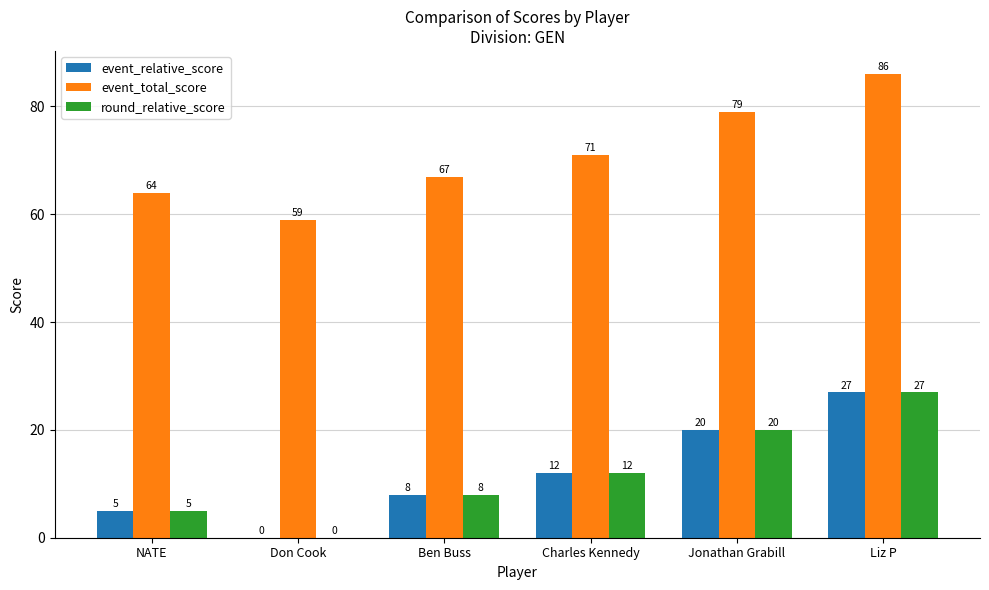

At which label is event_total_score closest to 72?

Charles Kennedy